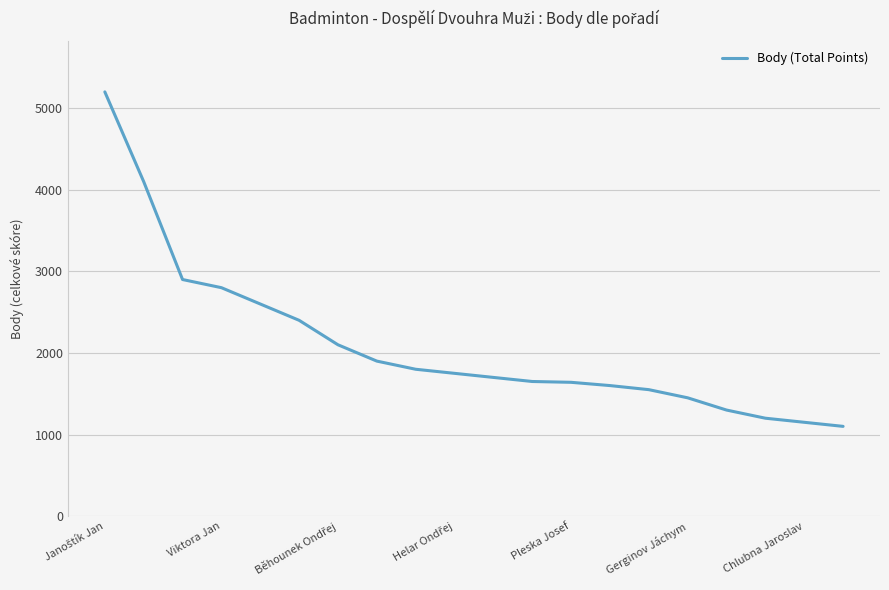

What is the maximum value shown in the chart?

5200